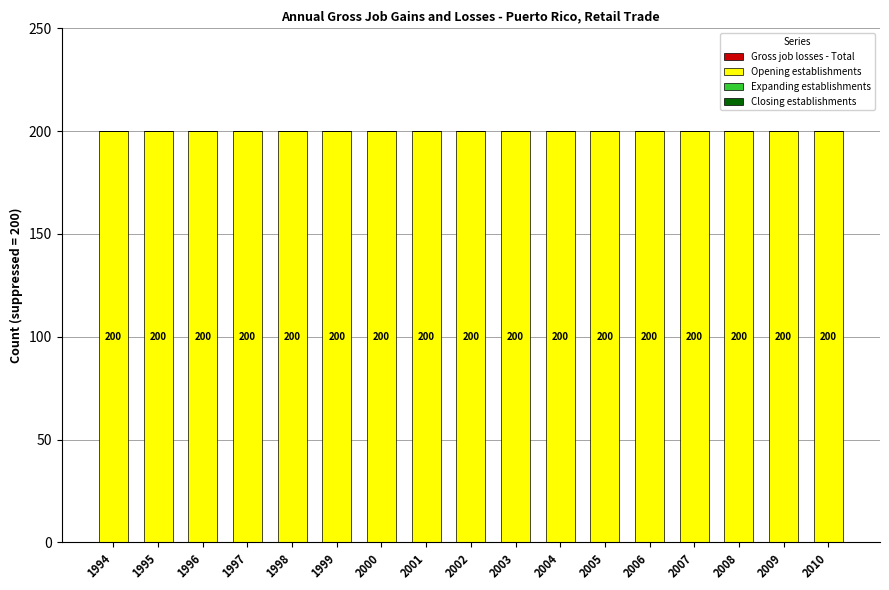

Does the chart contain stacked bars?

No